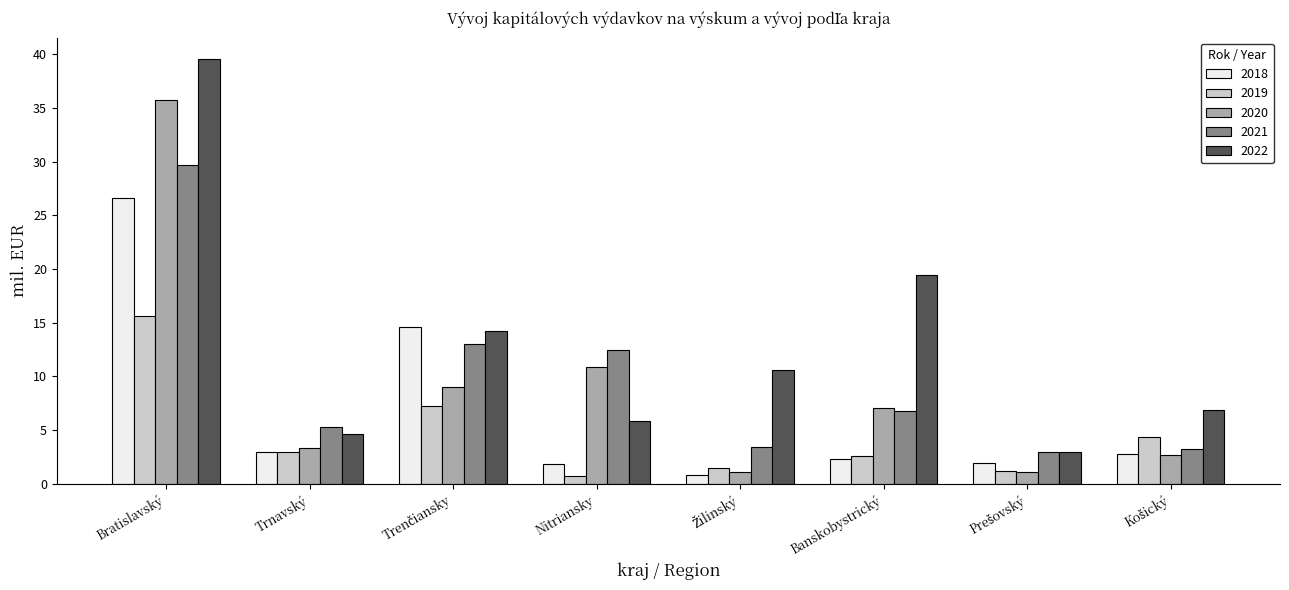

What is the average value of the 2021 series?

9.6